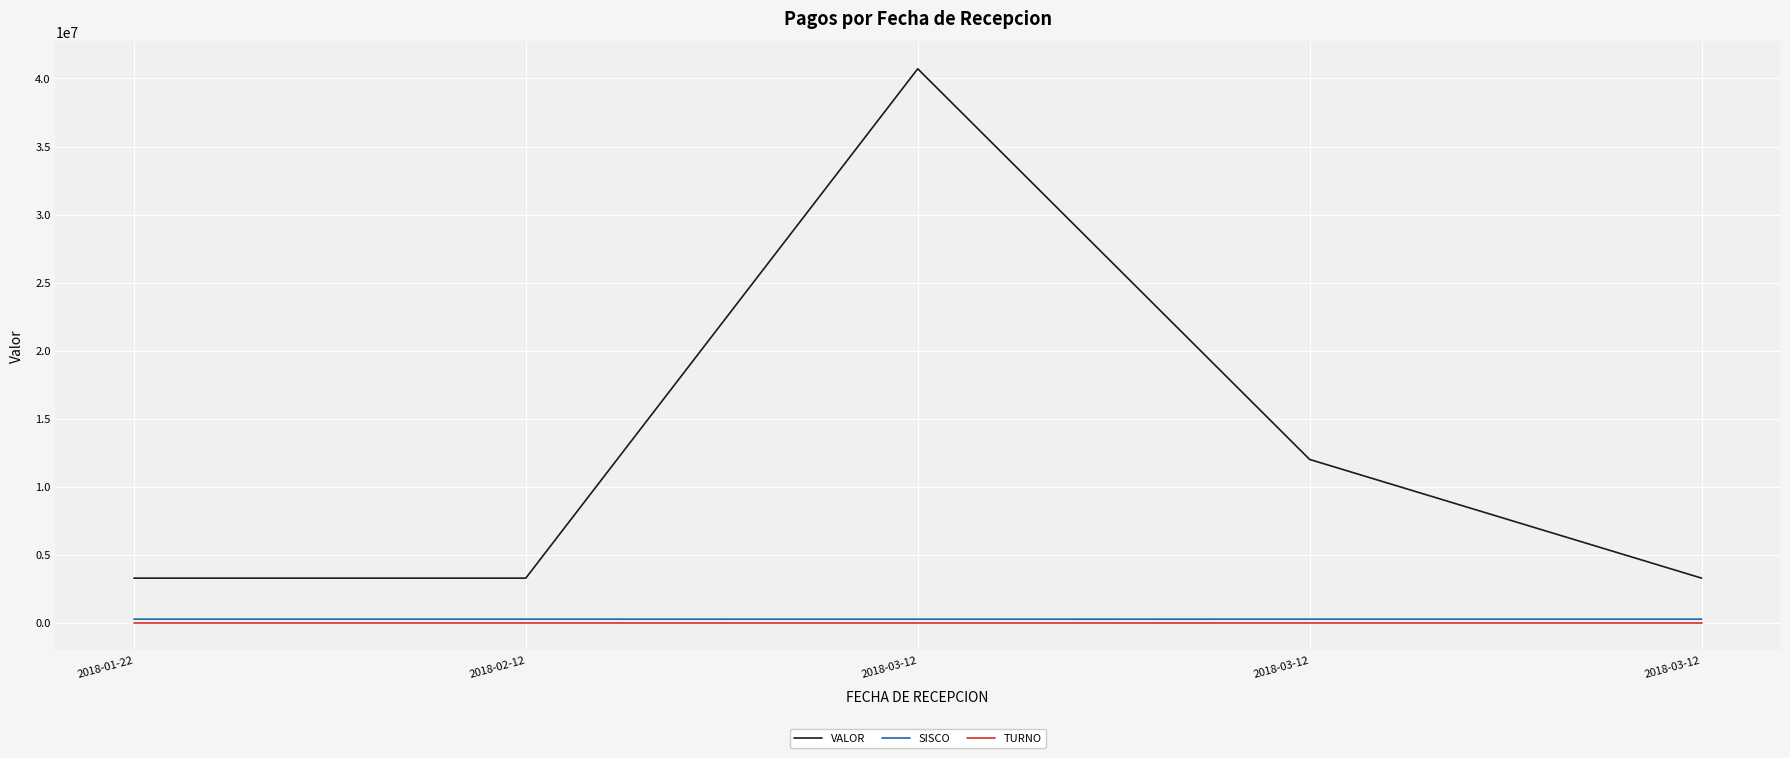

What is the lowest value of the VALOR series?

3278250.0